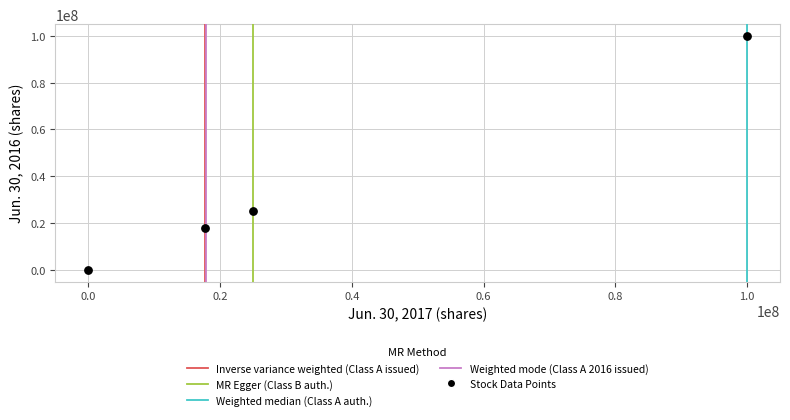

What is the average Y value?

35734428